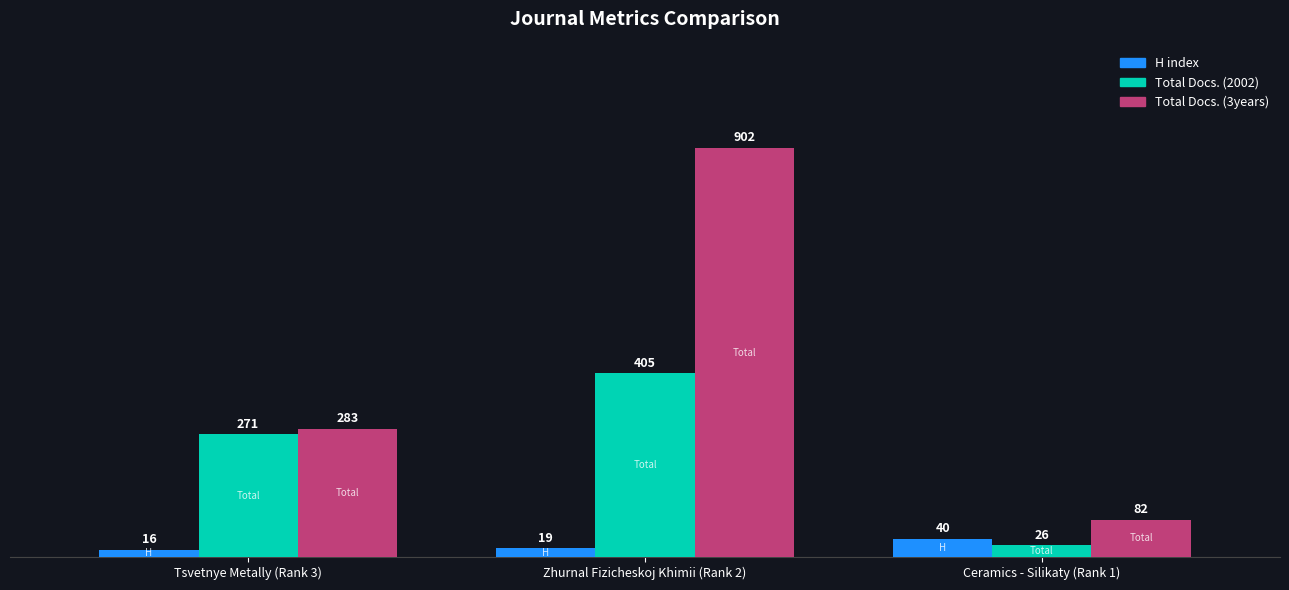

Which category has the lowest value across all series?

Tsvetnye Metally (Rank 3)